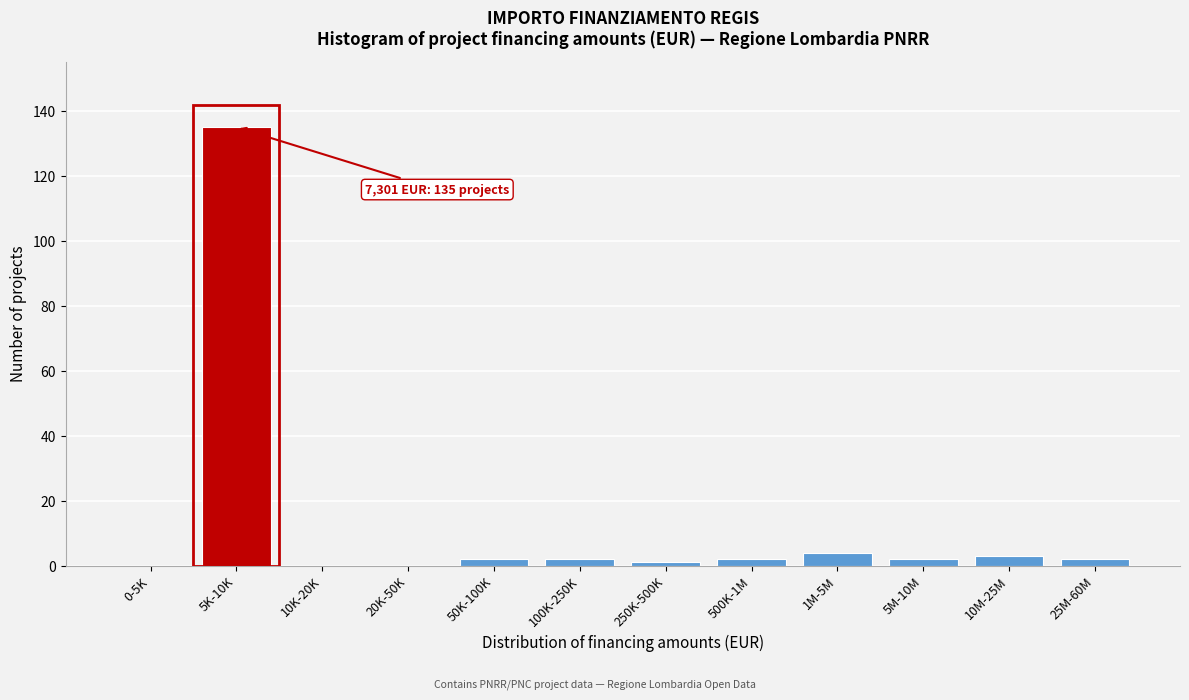

Reading left to right, list all the values displayed in this chart.

0-5K=0	5K-10K=135	10K-20K=0	20K-50K=0	50K-100K=2	100K-250K=2	250K-500K=1	500K-1M=2	1M-5M=4	5M-10M=2	10M-25M=3	25M-60M=2